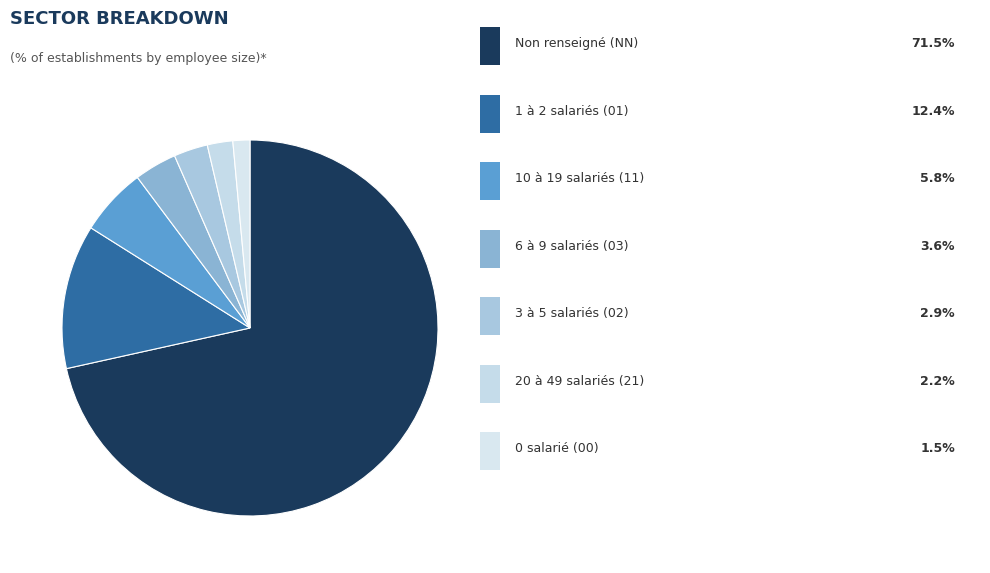

How many segments does this pie chart have?

7